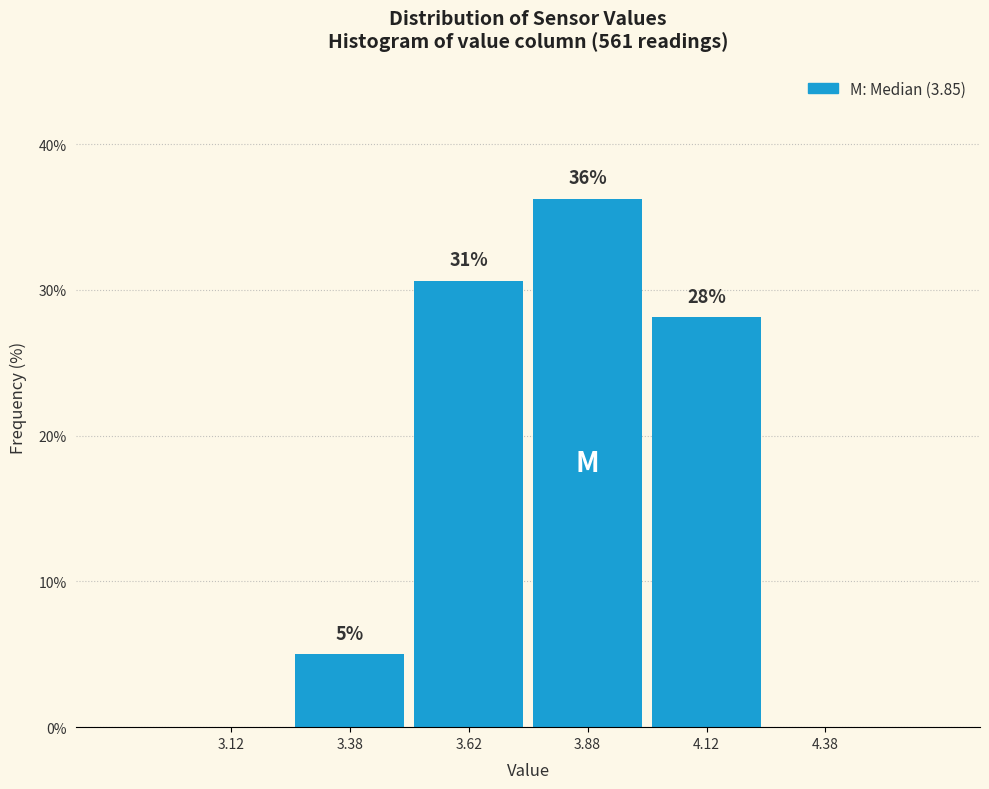

Over which range of the x-axis is the bar tallest?

3.75 to 4.00